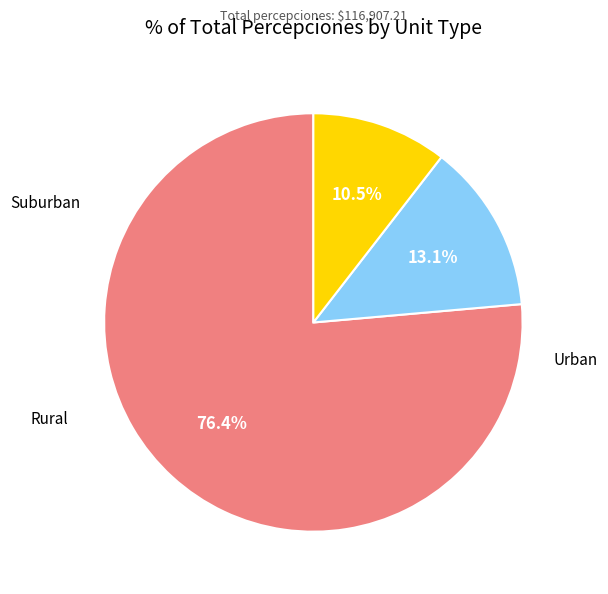

Is there a majority slice in this chart?

Yes